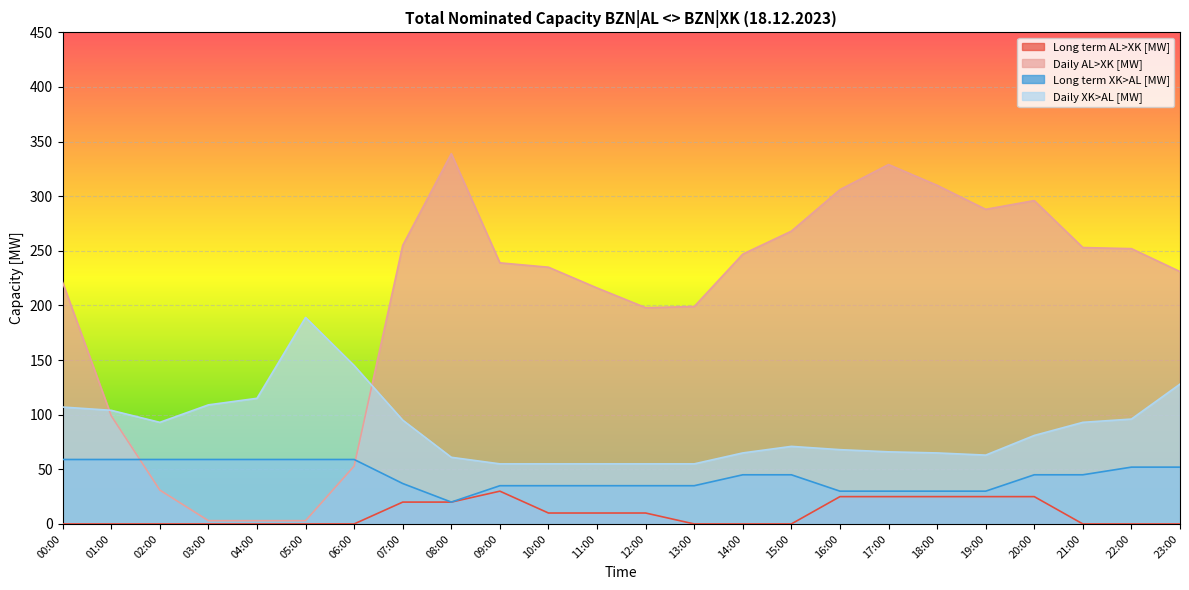

Which label corresponds to the largest value in the chart?

08:00